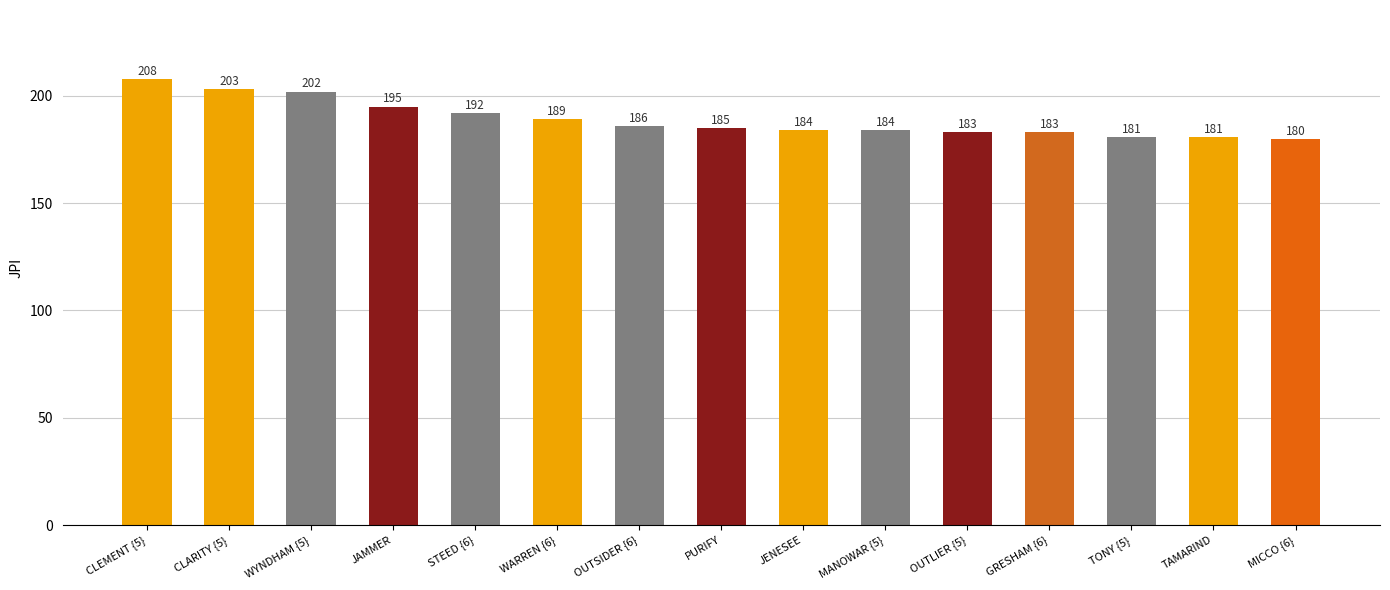

The value at TAMARIND is 322. True or false?

False